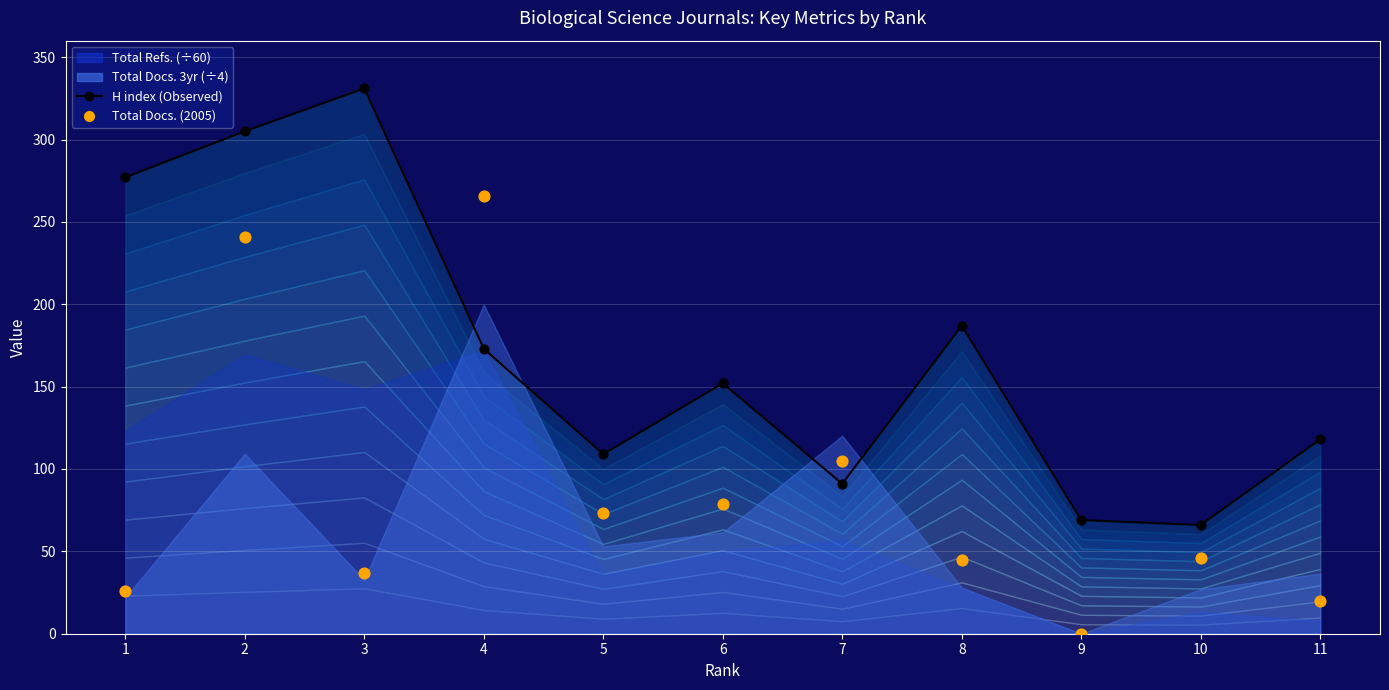

Which series contains the lowest Y value?

Total Docs. (2005)